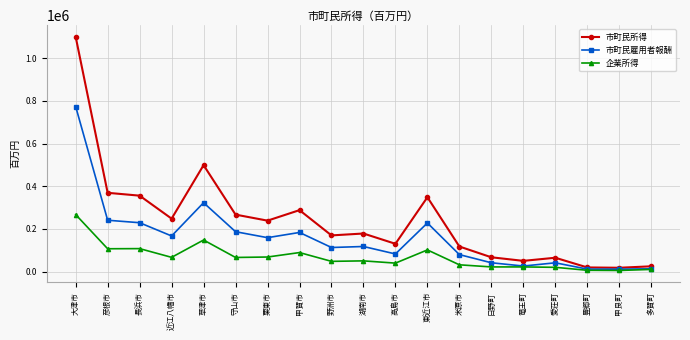

What is the maximum value shown in the chart?

1099746